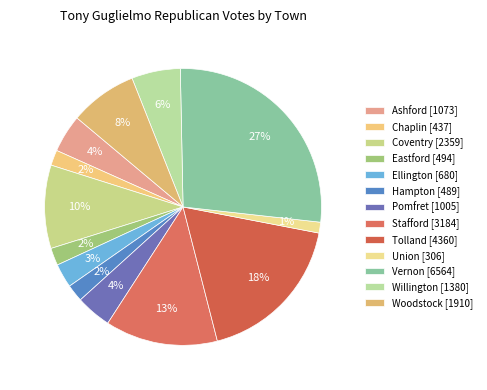

Is the sum of Eastford and Tolland greater than half?

No